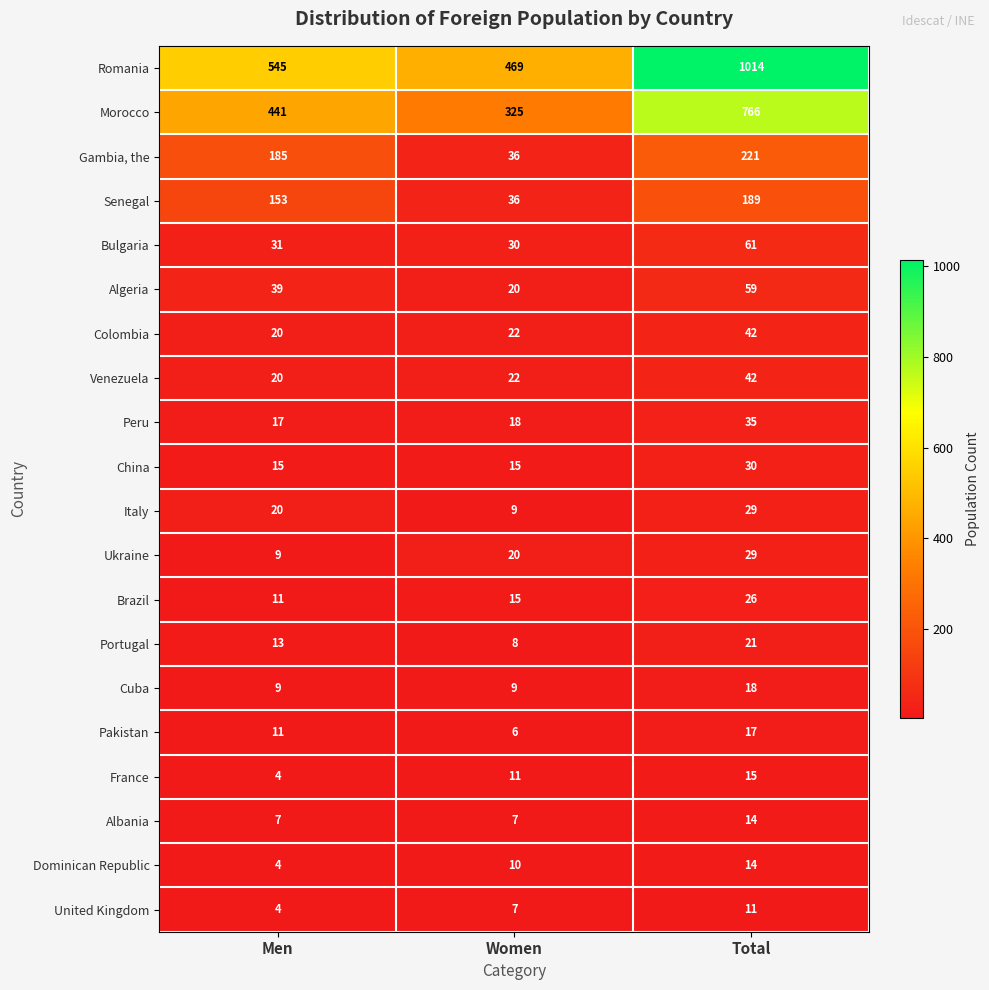

What is the average value of the Venezuela series?

28